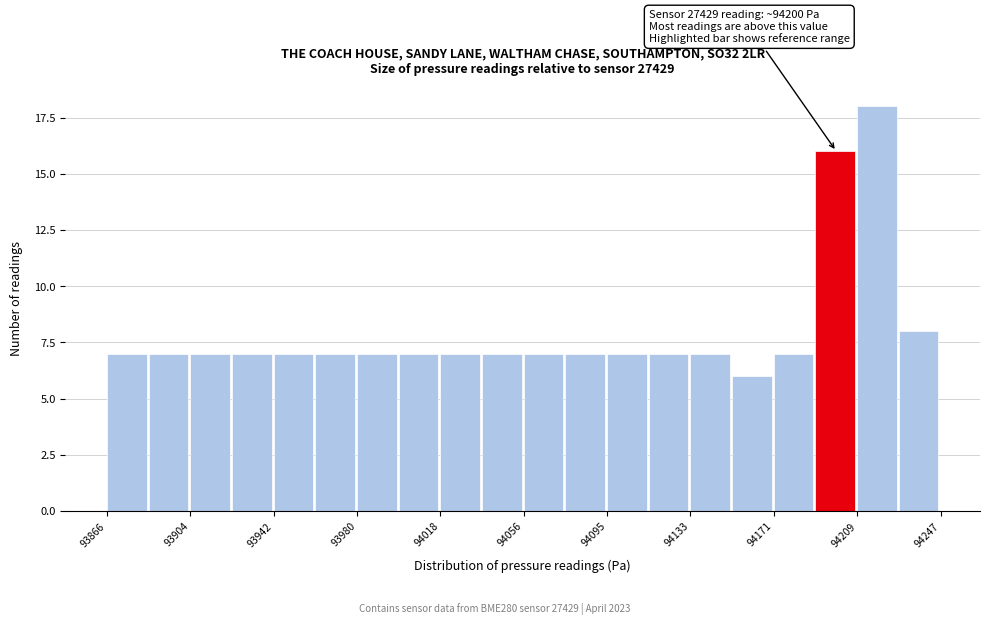

Around what value on the x-axis is the tallest bar? Give the approximate position of its centre, as read against the axis.

94220